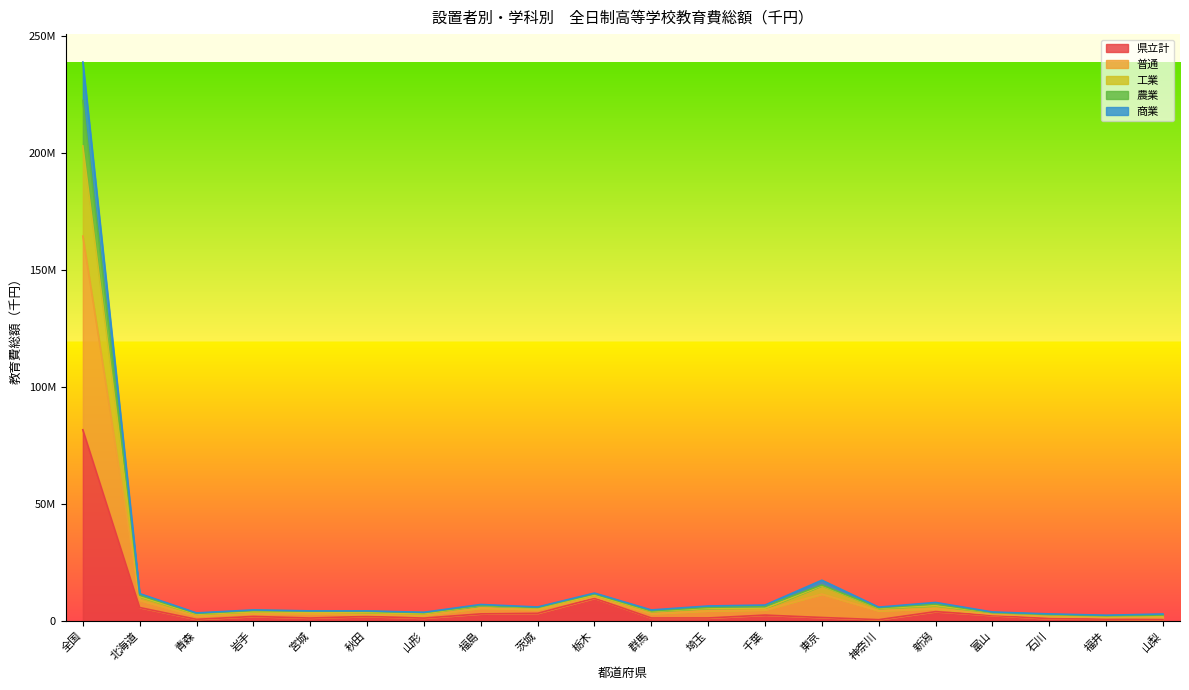

What is the sum of all 県立計 values?

123927947